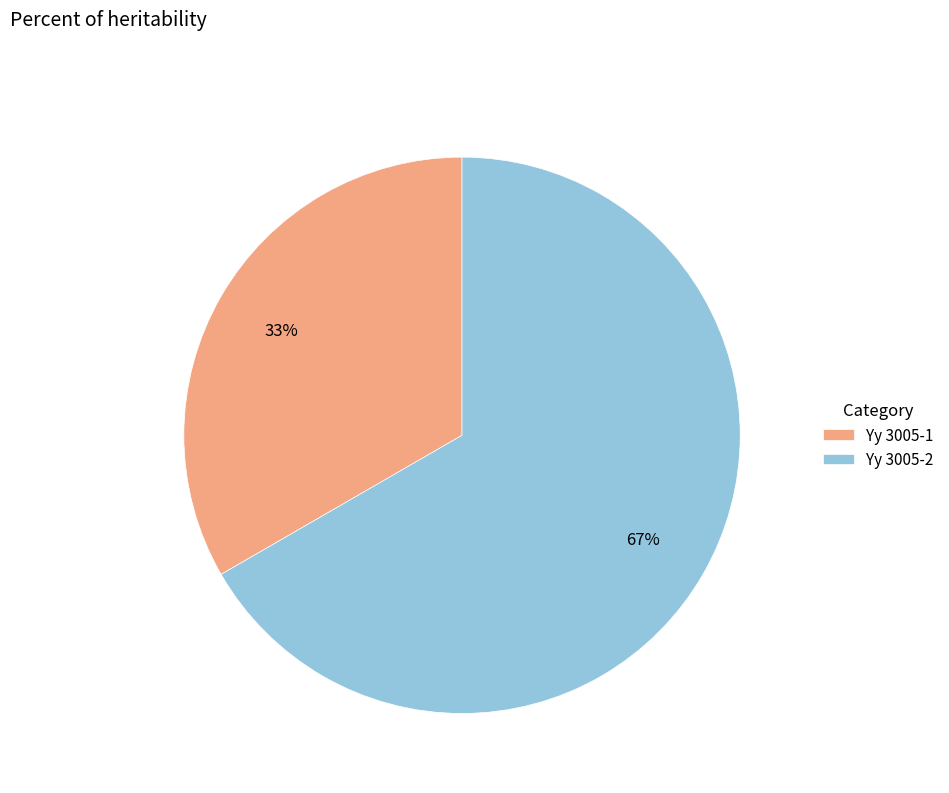

The Yy 3005-2 slice represents 67% of the pie. True or false?

True